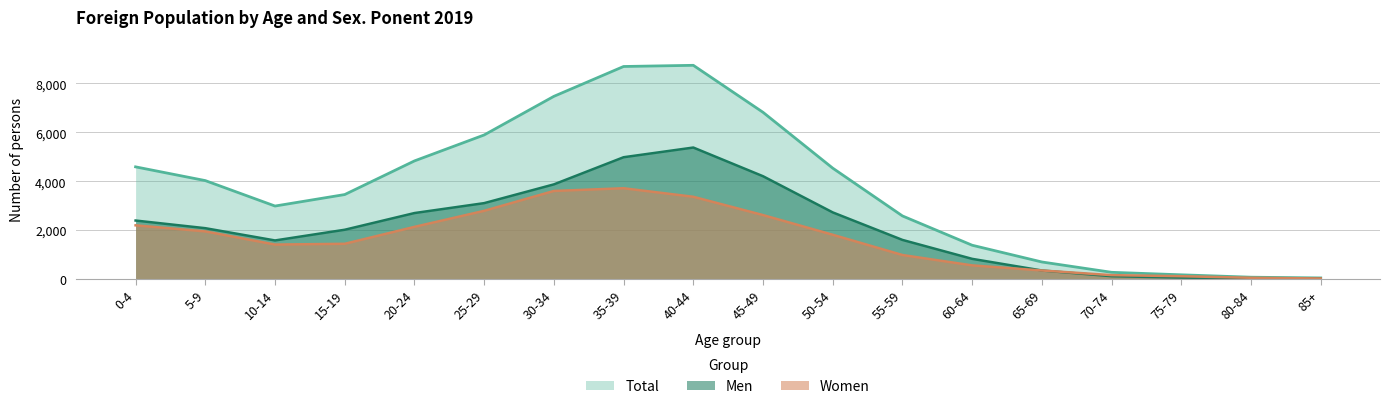

Reading left to right, list all the values displayed in this chart.

Men: 0-4=2392	5-9=2079	10-14=1577	15-19=2015	20-24=2698	25-29=3104	30-34=3871	35-39=4982	40-44=5379	45-49=4205	50-54=2725	55-59=1599	60-64=824	65-69=348	70-74=115	75-79=57	80-84=24	85+=21
Women: 0-4=2196	5-9=1947	10-14=1408	15-19=1440	20-24=2133	25-29=2789	30-34=3602	35-39=3713	40-44=3364	45-49=2615	50-54=1810	55-59=981	60-64=557	65-69=348	70-74=158	75-79=114	80-84=49	85+=22
Total: 0-4=4588	5-9=4026	10-14=2985	15-19=3455	20-24=4831	25-29=5893	30-34=7473	35-39=8695	40-44=8743	45-49=6820	50-54=4535	55-59=2580	60-64=1381	65-69=696	70-74=273	75-79=171	80-84=73	85+=43